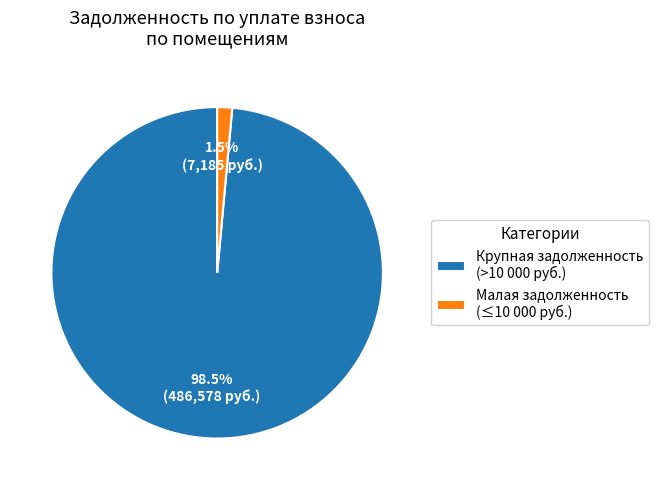

Which slice is the largest?

Крупная задолженность (>10 000 руб.)